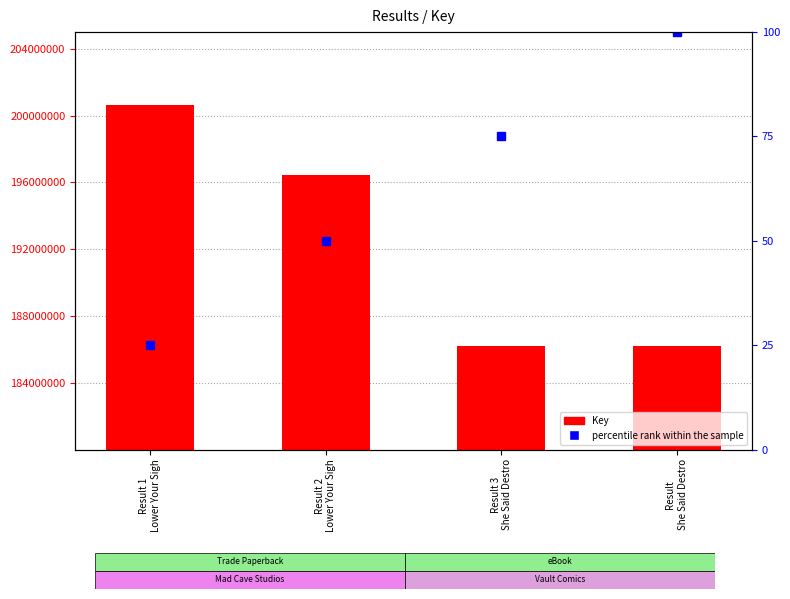

At which category is the sum across all series the highest?

Result 1
Lower Your Sigh